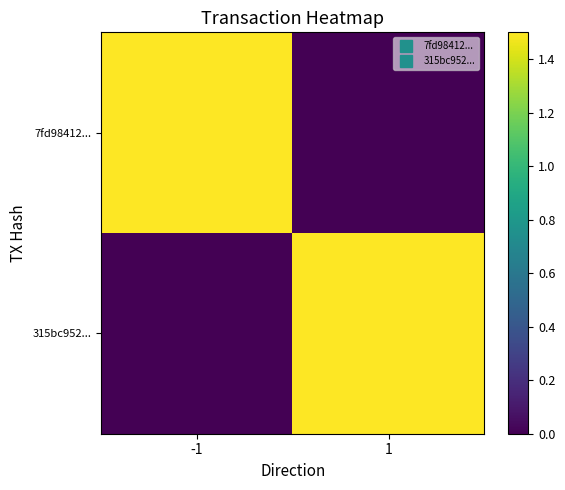

Which series has the widest spread of values?

7fd98412...